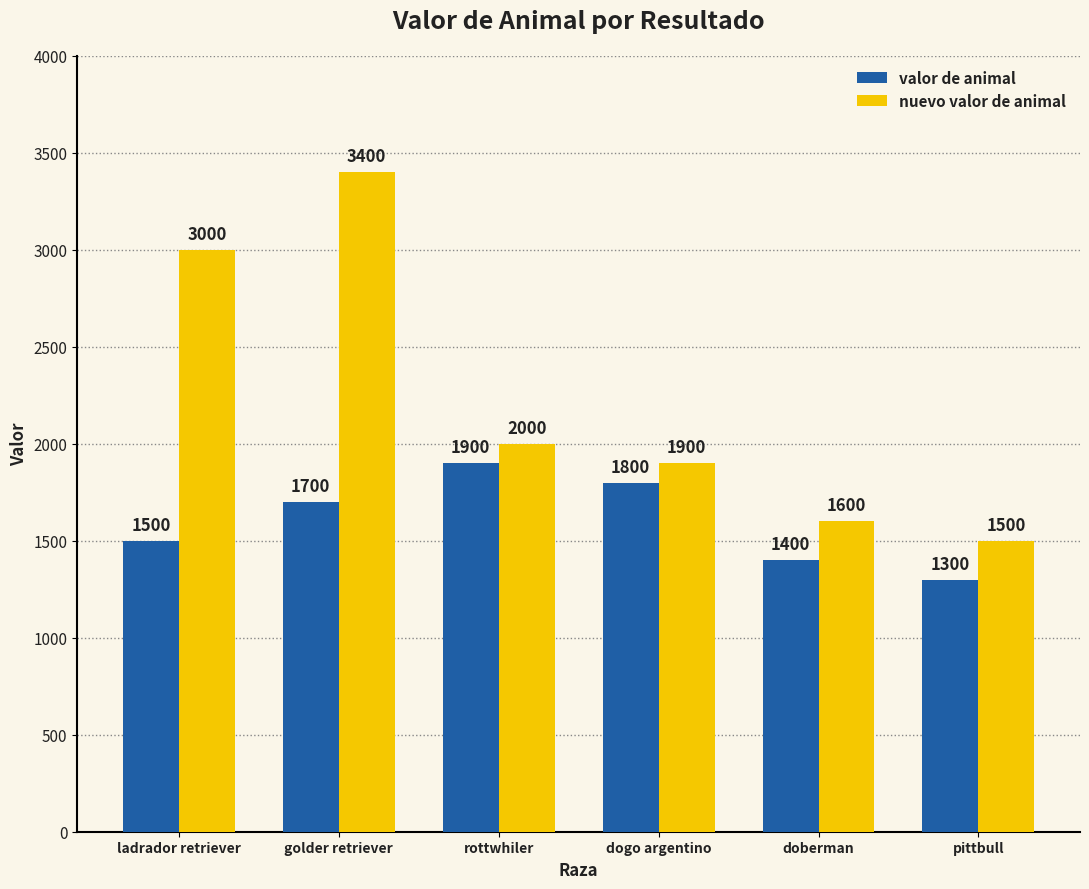

At which label does valor de animal reach its minimum?

pittbull